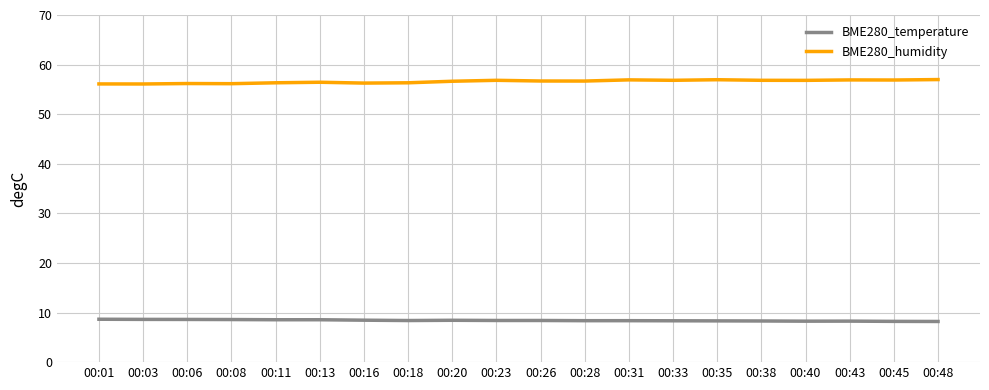

What is the maximum value for BME280_temperature?

8.7